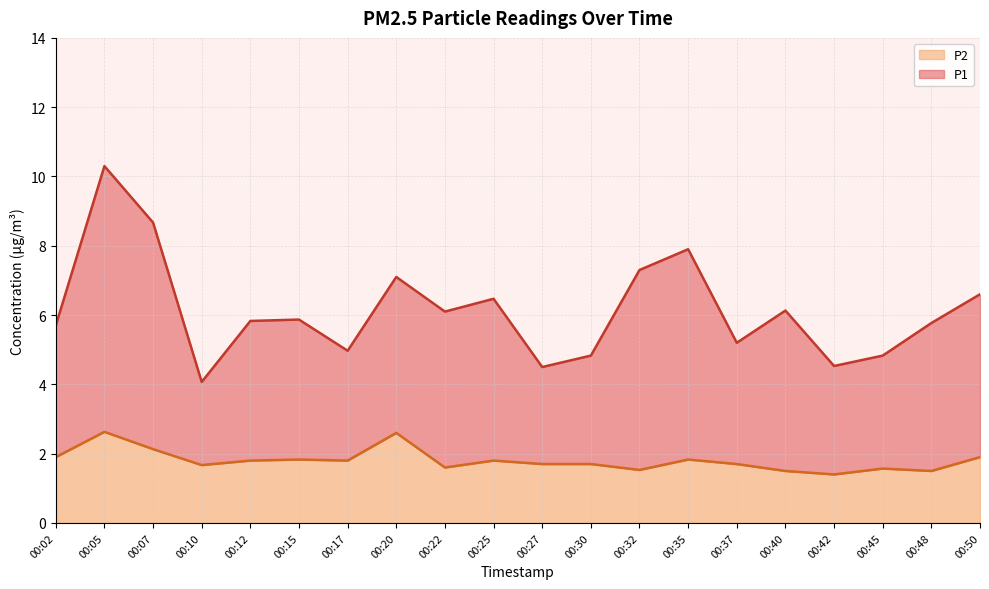

Which category has the lowest value across all series?

00:42